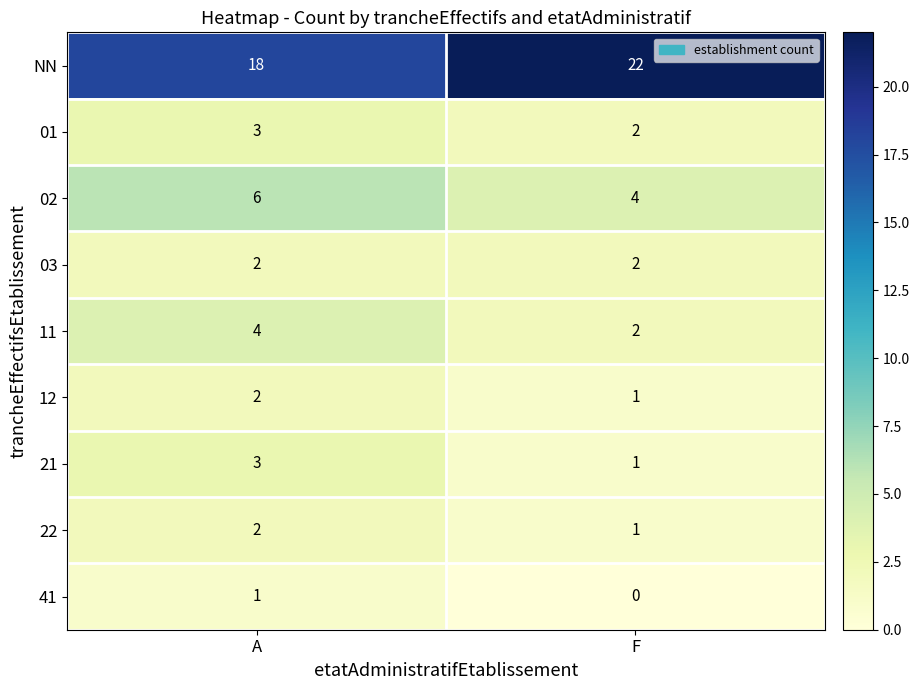

Reading left to right, transcribe all the data shown in this chart.

NN: 18	22
01: 3	2
02: 6	4
03: 2	2
11: 4	2
12: 2	1
21: 3	1
22: 2	1
41: 1	0